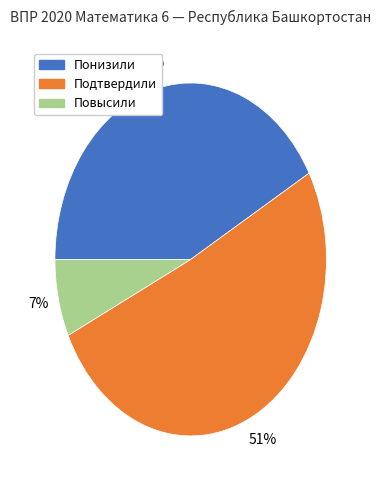

To the nearest percent, what portion does Понизили represent?

42%